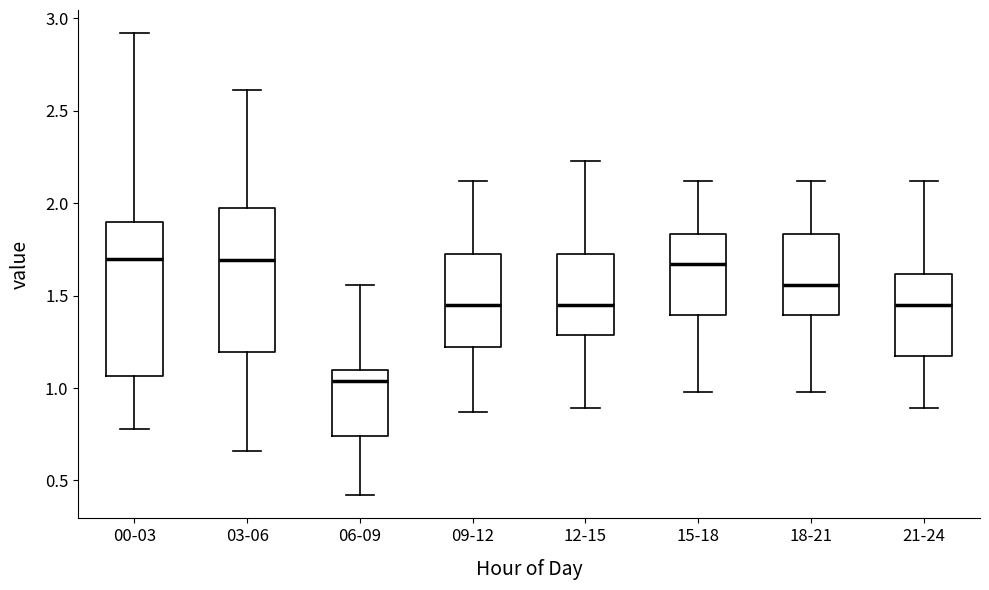

Reading left to right, read every box against the y-axis: the position of its median line, the range the box covers, and the ends of its whiskers. The values are not printed on the chart, so give them approximately, as read against the axis.

00-03: median 1.70, box 1.05 to 1.90, whiskers 0.80 to 2.90
03-06: median 1.70, box 1.20 to 2.00, whiskers 0.65 to 2.60
06-09: median 1.05, box 0.75 to 1.10, whiskers 0.40 to 1.55
09-12: median 1.45, box 1.20 to 1.75, whiskers 0.85 to 2.10
12-15: median 1.45, box 1.30 to 1.75, whiskers 0.90 to 2.25
15-18: median 1.65, box 1.40 to 1.85, whiskers 1.00 to 2.10
18-21: median 1.55, box 1.40 to 1.85, whiskers 1.00 to 2.10
21-24: median 1.45, box 1.20 to 1.60, whiskers 0.90 to 2.10